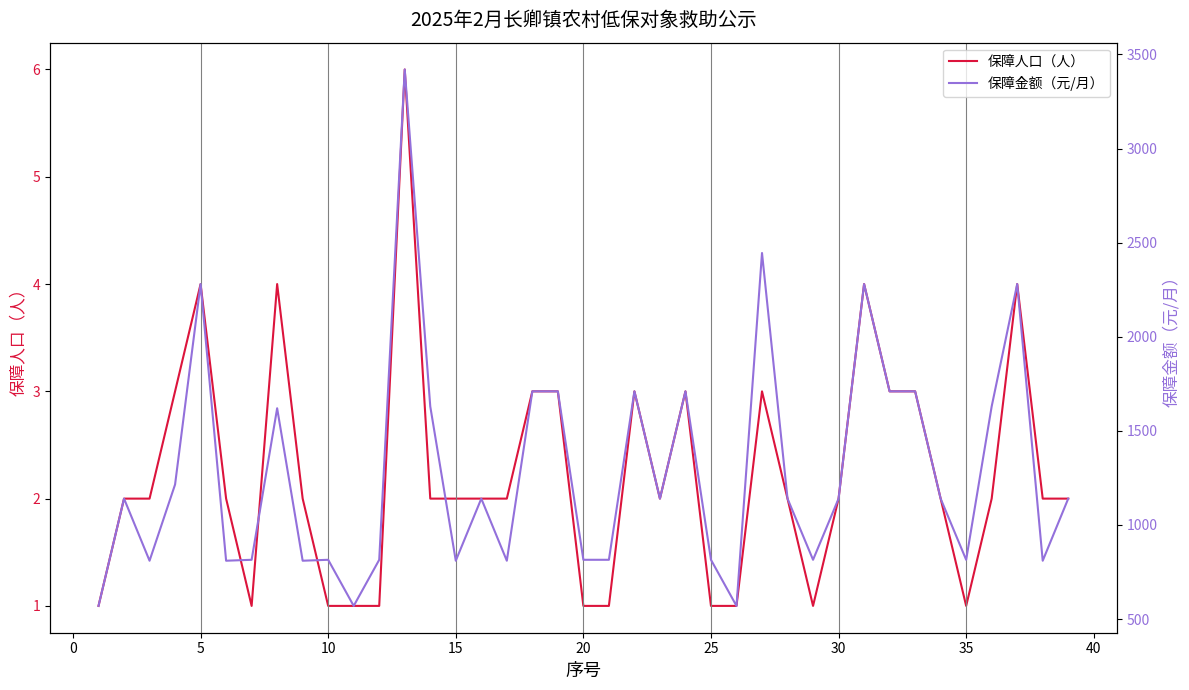

Rank the series by their maximum value, from lowest to highest.

保障人口（人）, 保障金额（元/月）